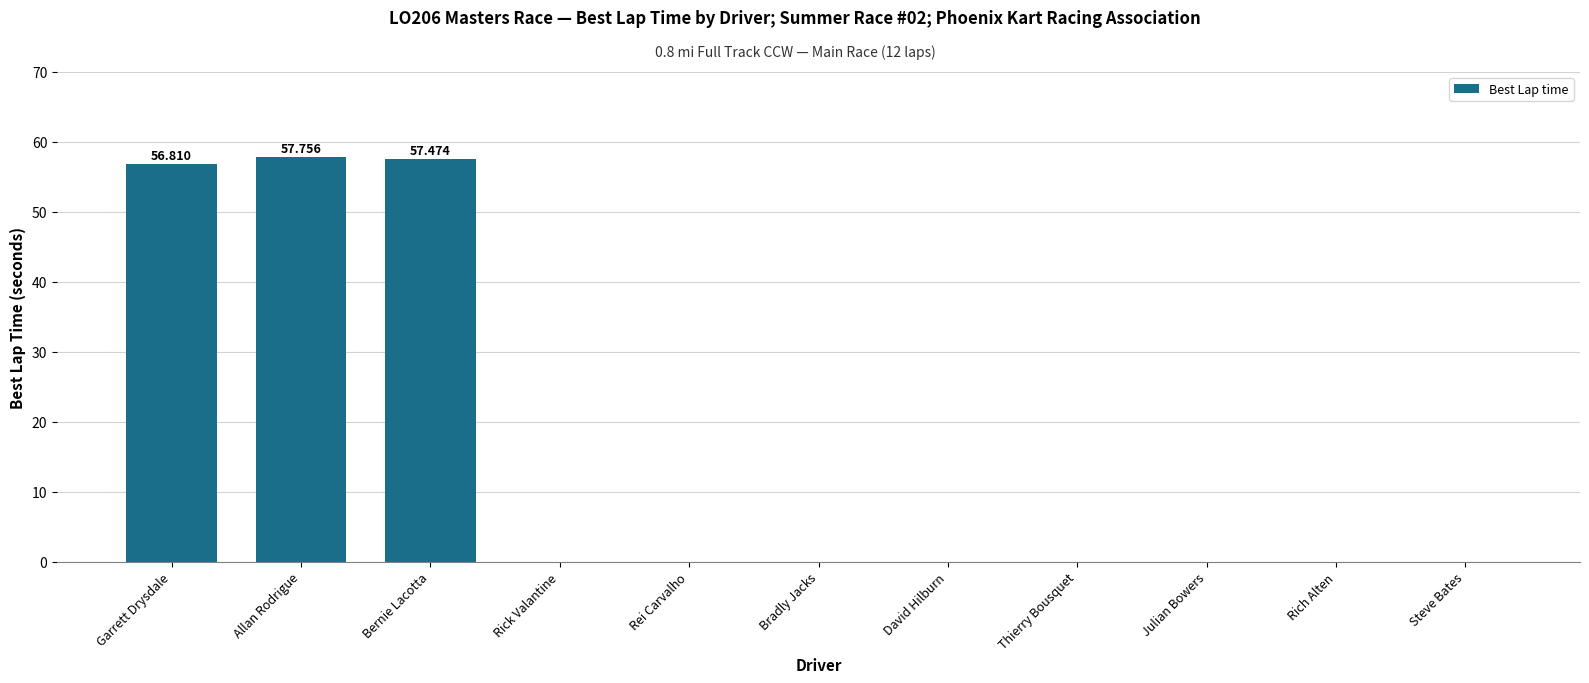

Is it true that the value at Allan Rodrigue is 81.2?

False